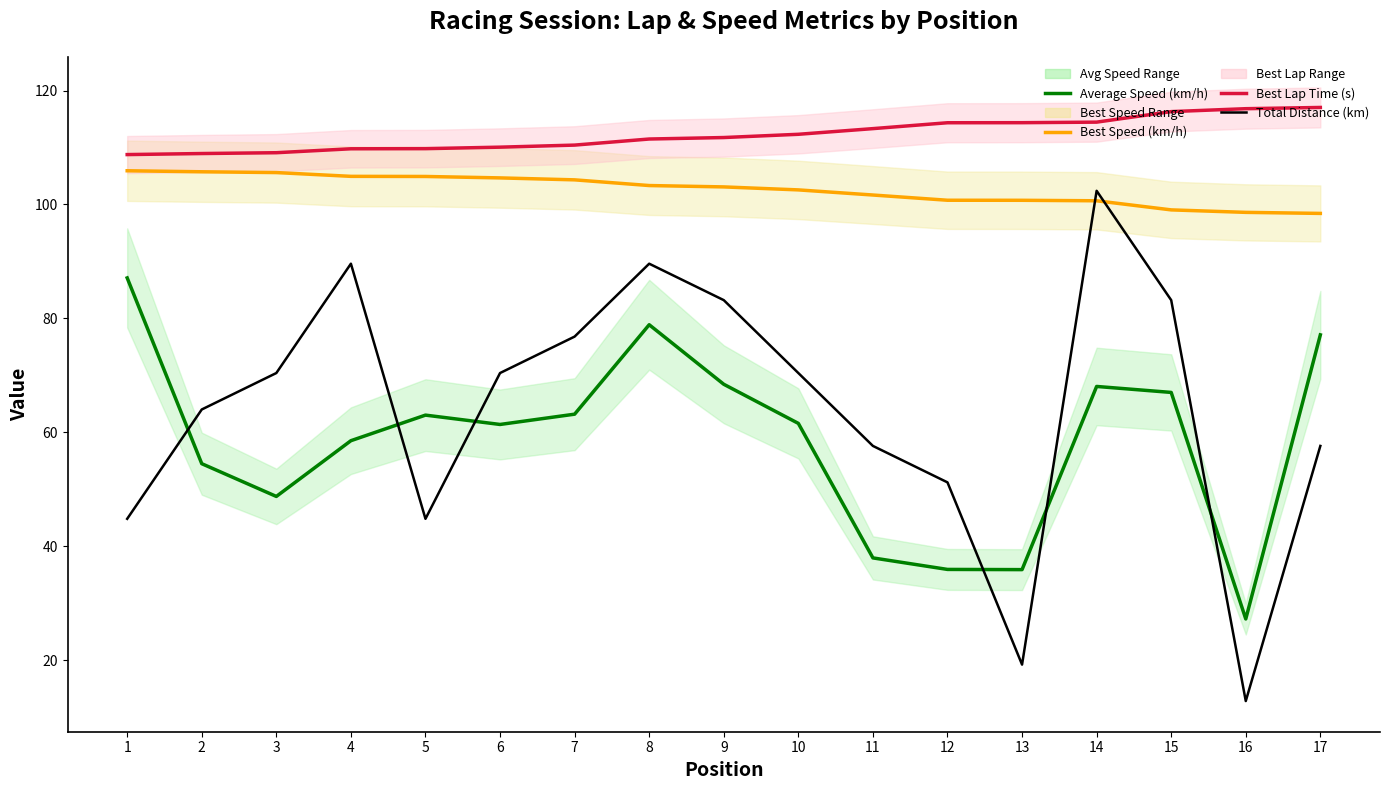

How many categories are shown in the chart?

17